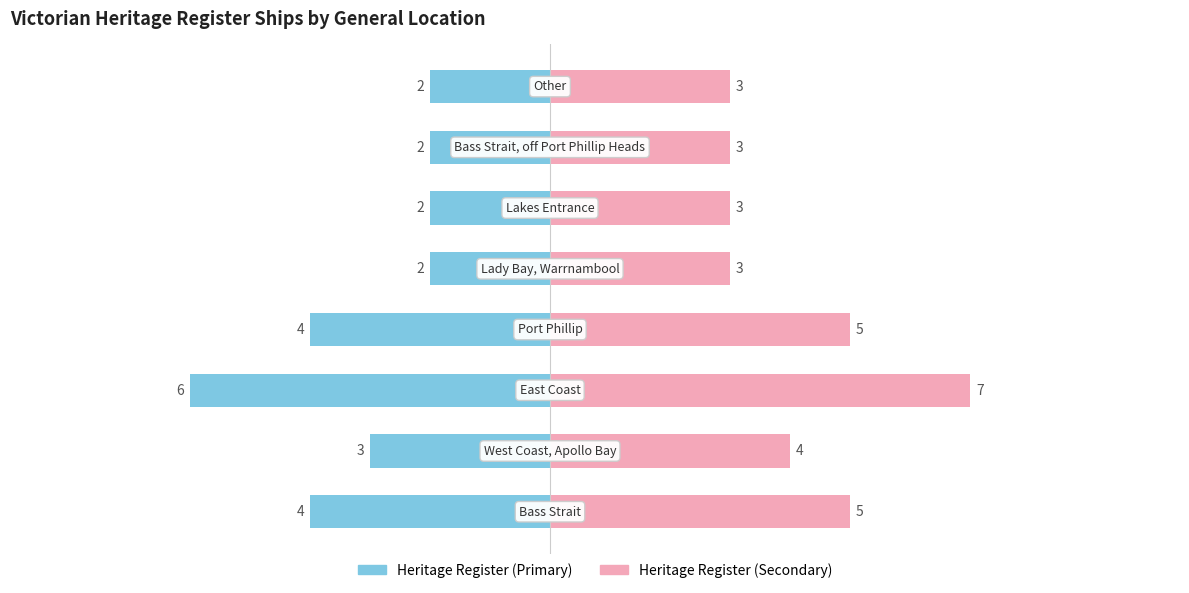

How many groups of bars are there?

8